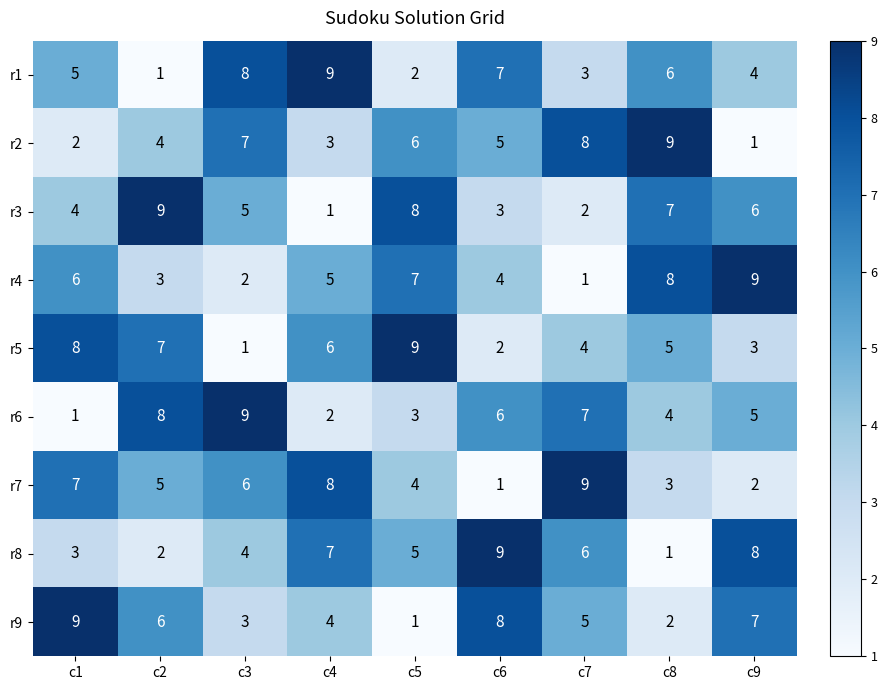

Which category has the lowest value in the r3 series?

c4